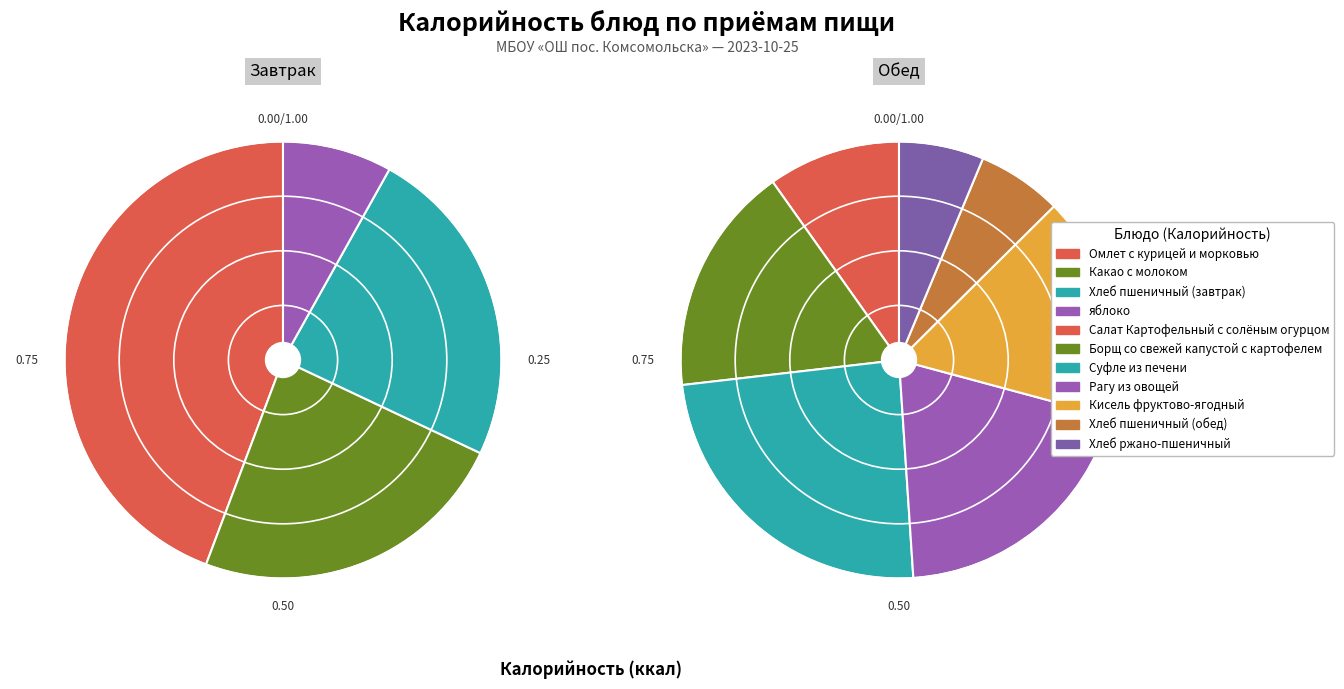

The яблоко slice represents 22% of the pie. True or false?

False